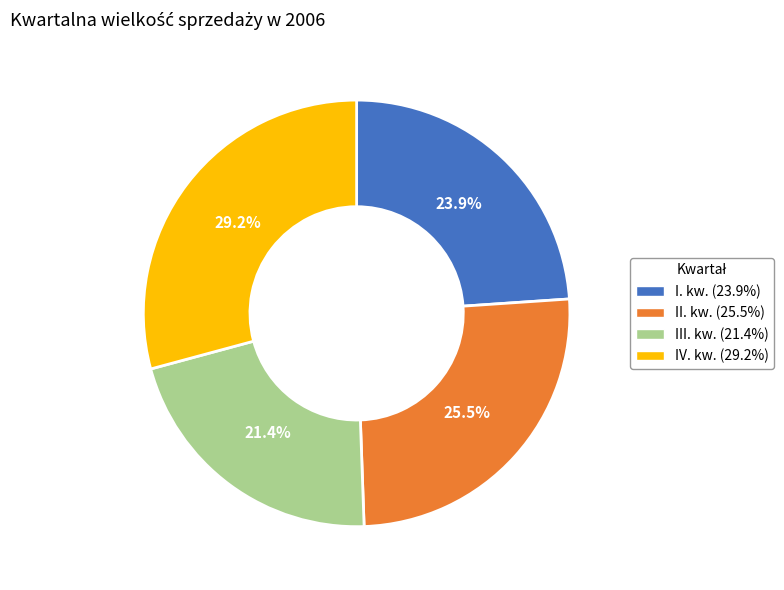

What is the total percentage of III. kw. and II. kw.?

46.9%